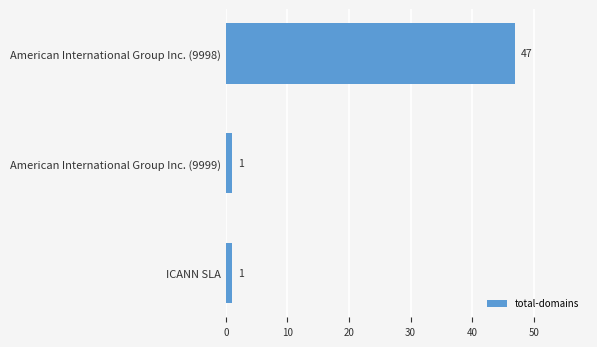

True or false: the data shows 1 at ICANN SLA.

True